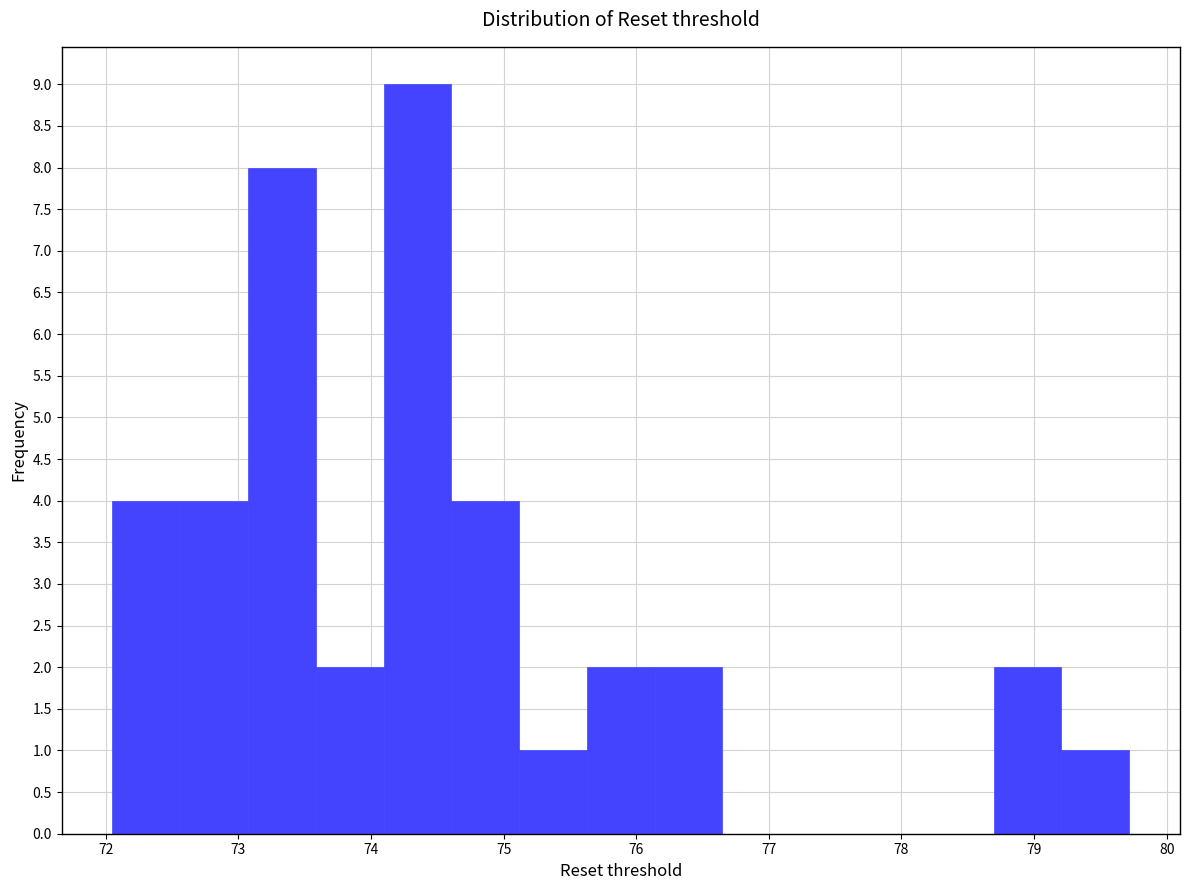

Reading left to right, transcribe this chart: for each bar, give the range it covers on the x-axis and its height. Neither the bar edges nor the heights are printed on the chart, so give them approximately, as read against the axes.

72.1 to 72.6: 4
72.6 to 73.1: 4
73.1 to 73.6: 8
73.6 to 74.1: 2
74.1 to 74.6: 9
74.6 to 75.1: 4
75.1 to 75.6: 1
75.6 to 76.1: 2
76.1 to 76.7: 2
76.7 to 77.2: 0
77.2 to 77.7: 0
77.7 to 78.2: 0
78.2 to 78.7: 0
78.7 to 79.2: 2
79.2 to 79.7: 1